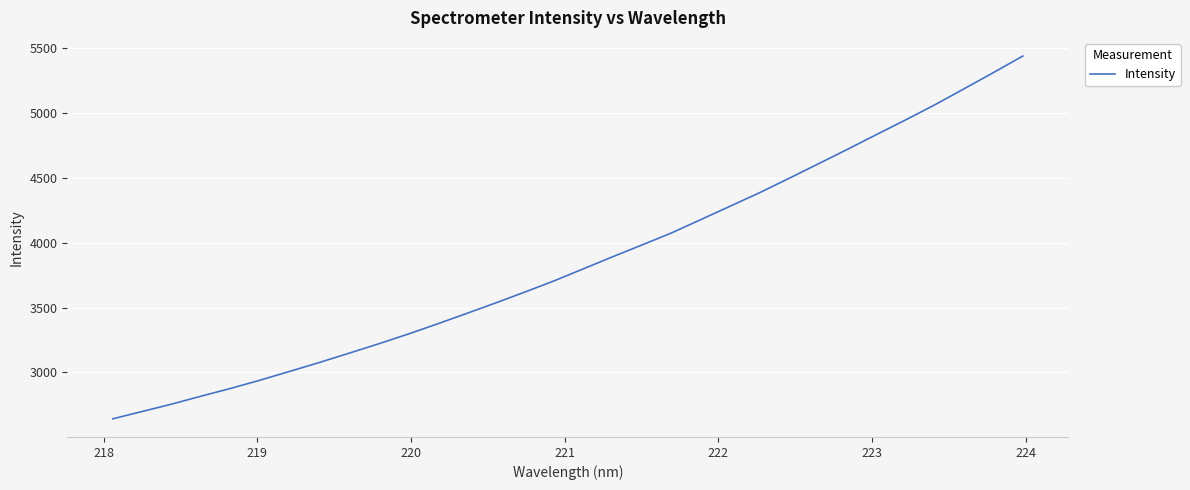

What is the difference between the maximum and minimum values?

2798.5